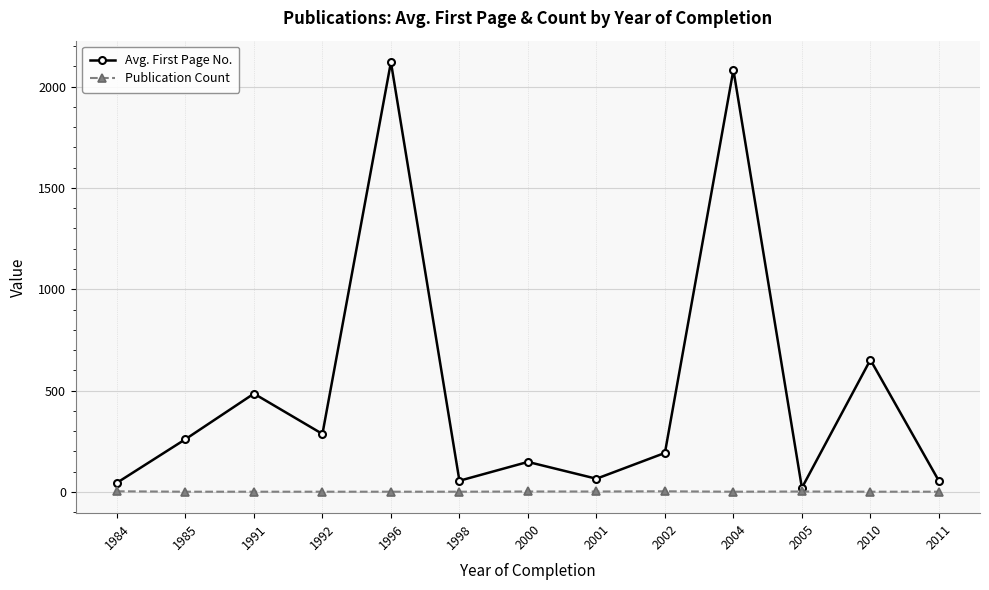

What is the greatest value displayed?

2121.0